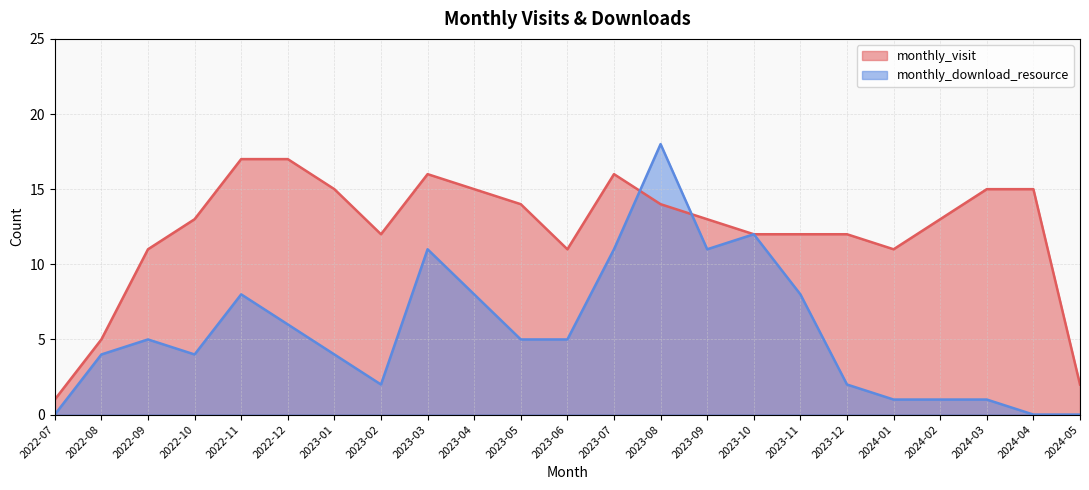

At how many categories does at least one series exceed 6?

20